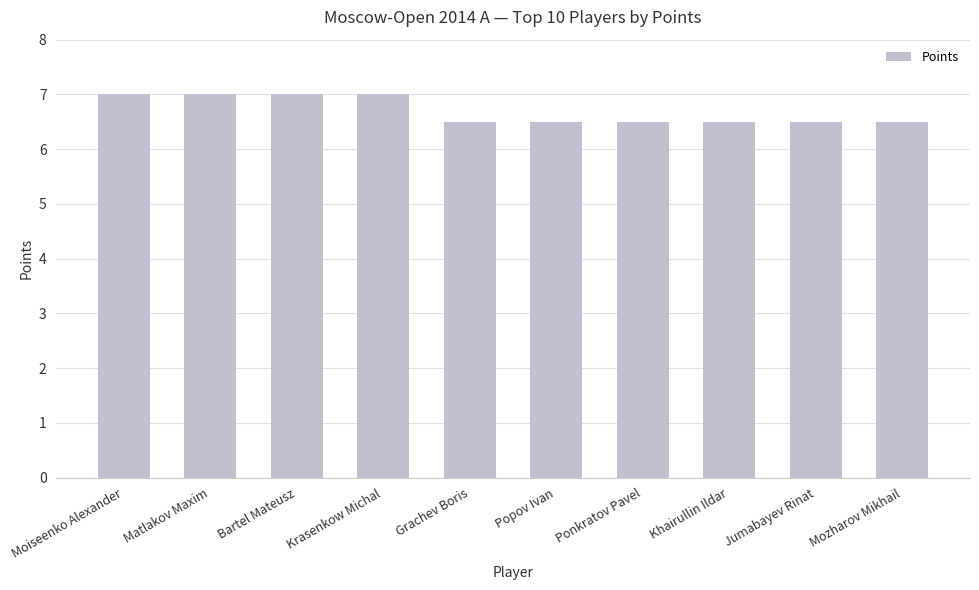

What position from the right is Popov Ivan?

5